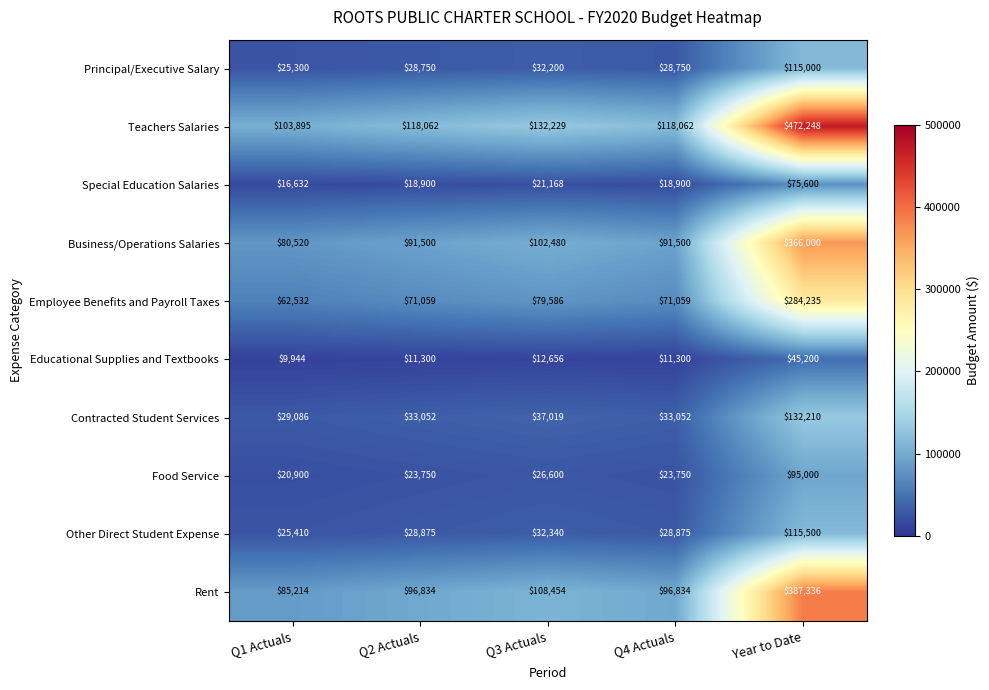

What is the spread (max minus min) of values at Q1 Actuals?

93951